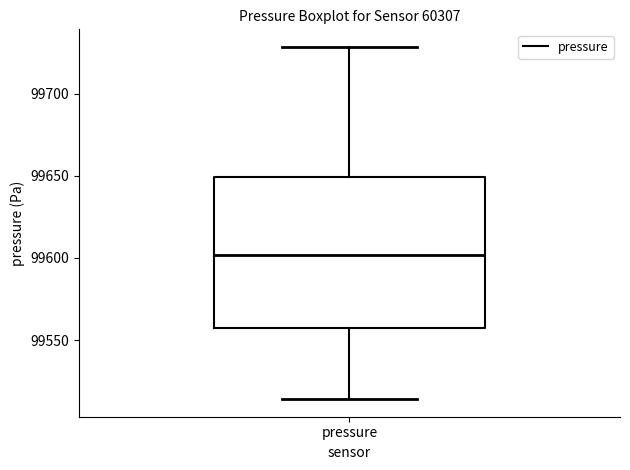

Transcribe this box plot: give where the median line is, the range the box spans, and where the two whiskers end, as read against the y-axis. The values are not printed on the chart, so give them approximately, as read against the axis.

median 99600, box 99555 to 99650, whiskers 99515 to 99730